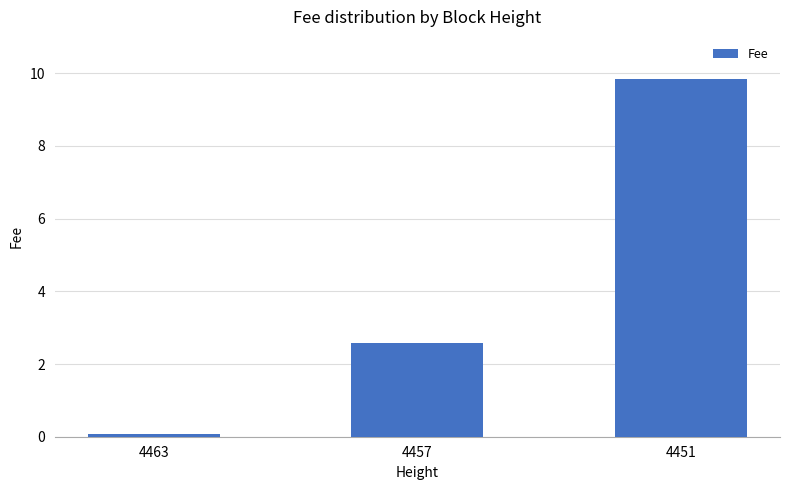

Does the chart contain stacked bars?

No